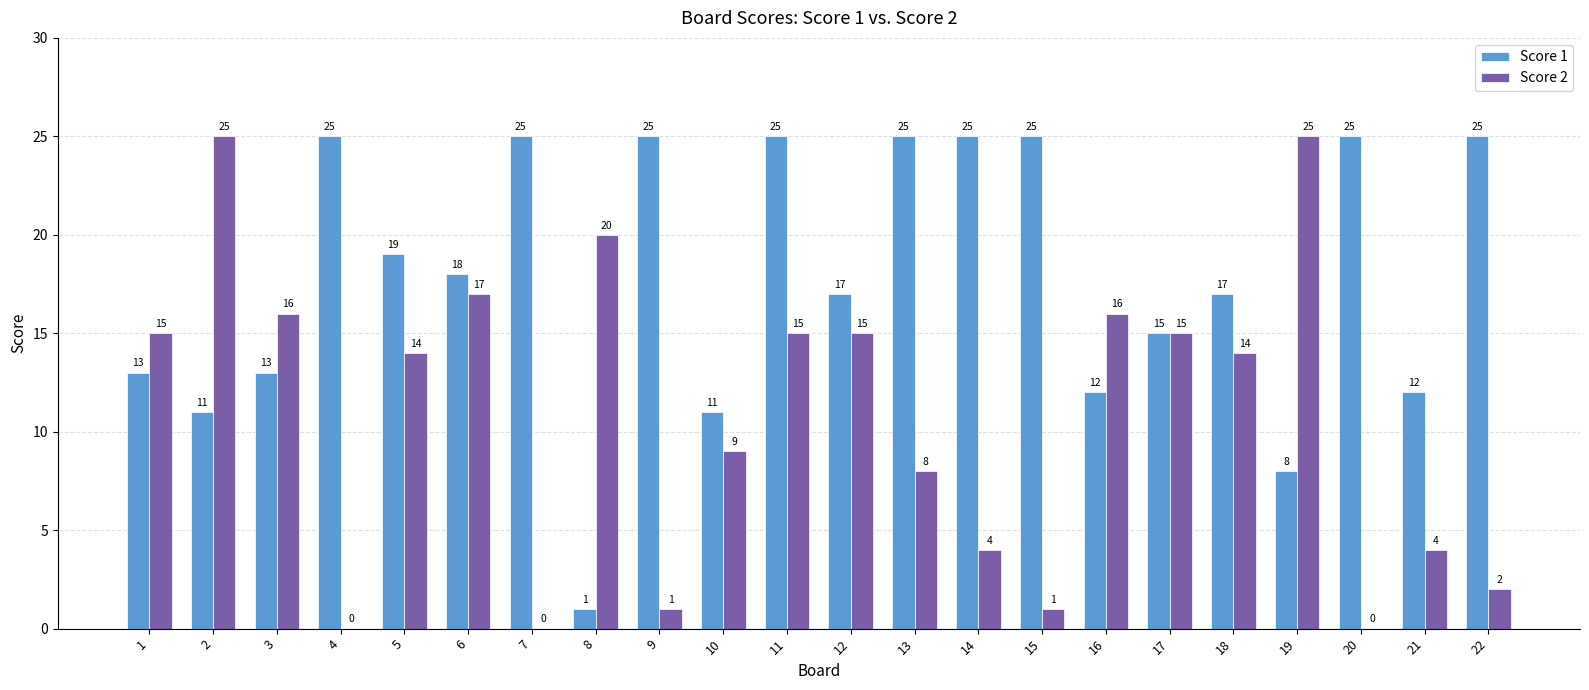

What is the spread (max minus min) of values at 5?

5